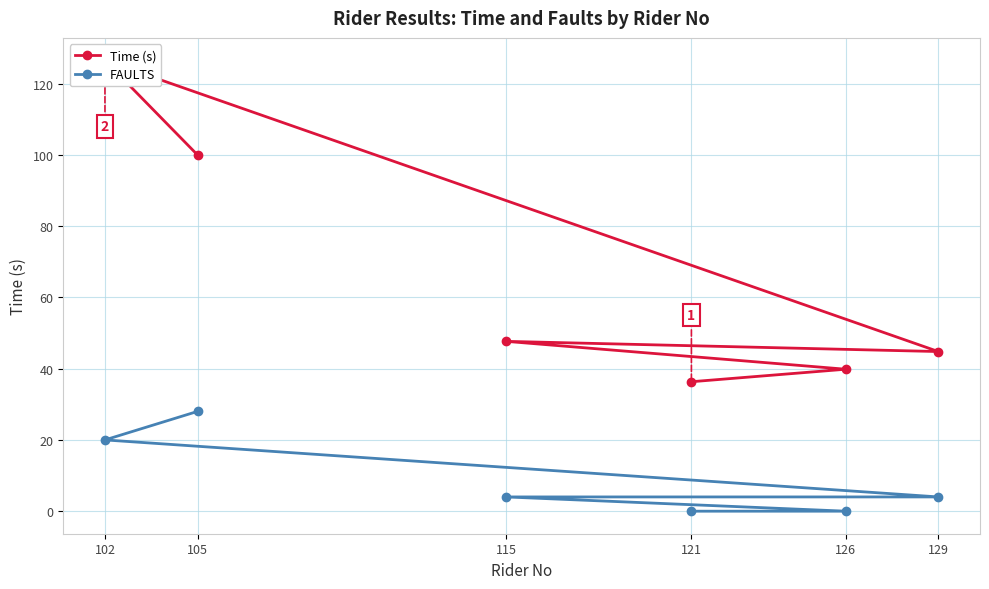

Rank the series at 121 from lowest to highest value.

FAULTS, Time (s)